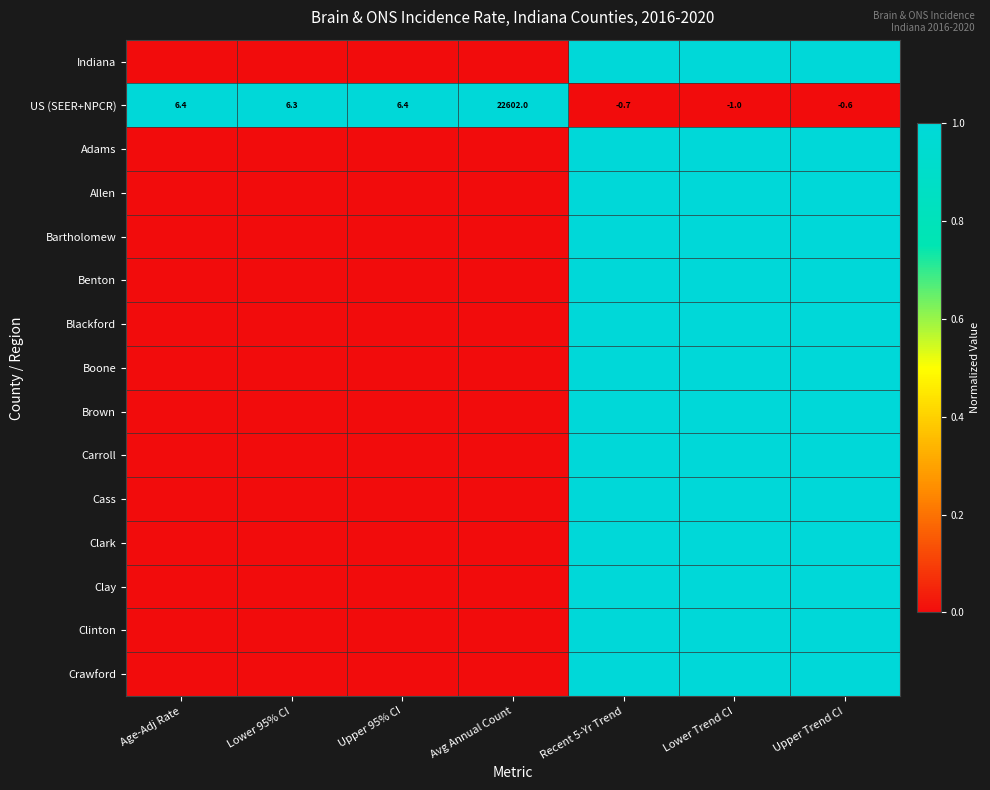

How many values in US (SEER+NPCR) are below zero?

3